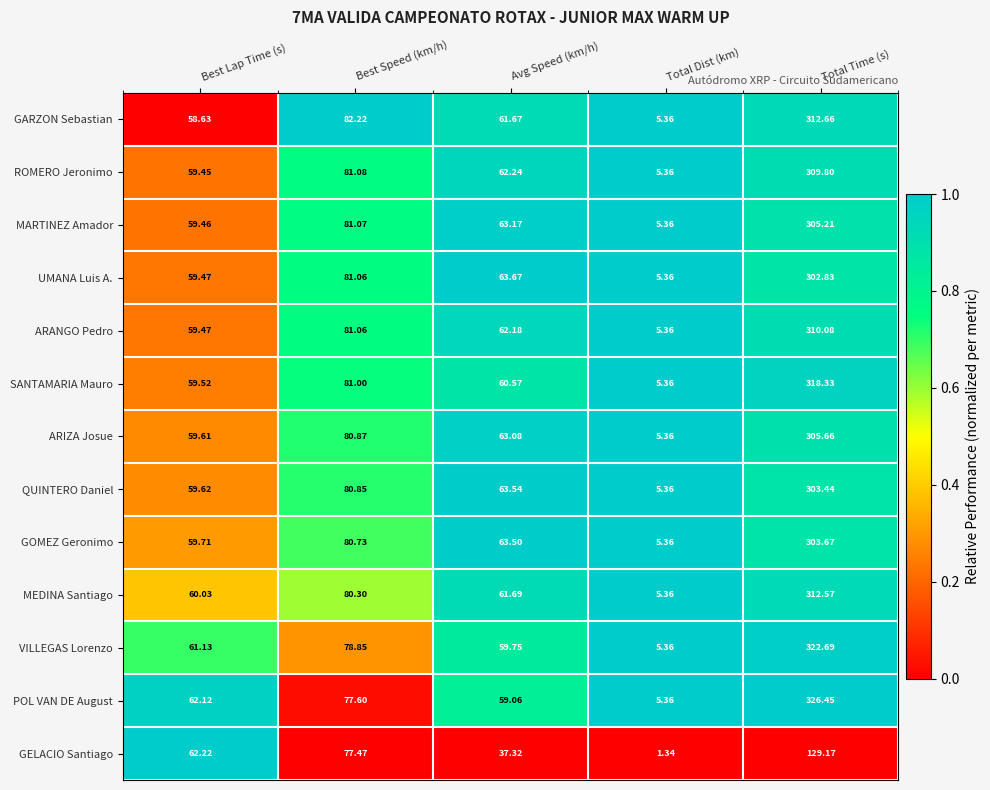

Which series has the largest range (max minus min)?

POL VAN DE August